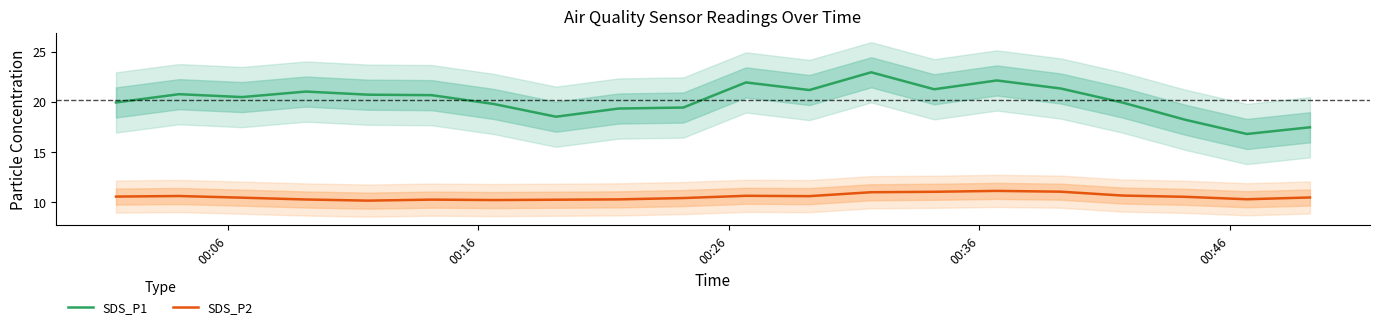

True or false: SDS_P2 and SDS_P1 cross at least once.

False